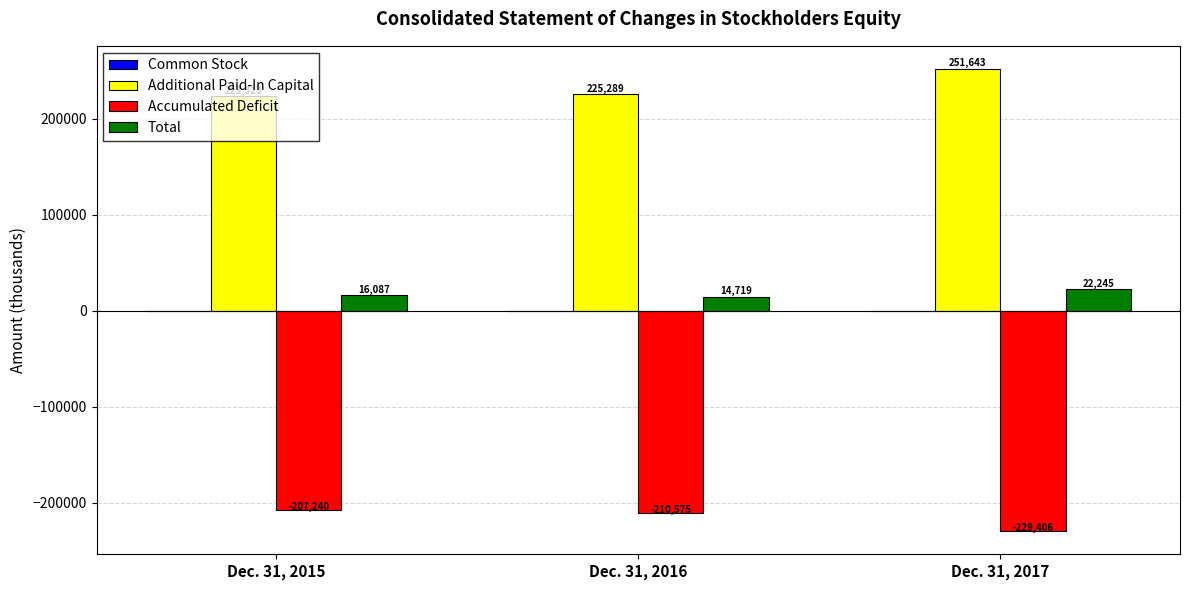

What is the average value of the Accumulated Deficit series?

-215740